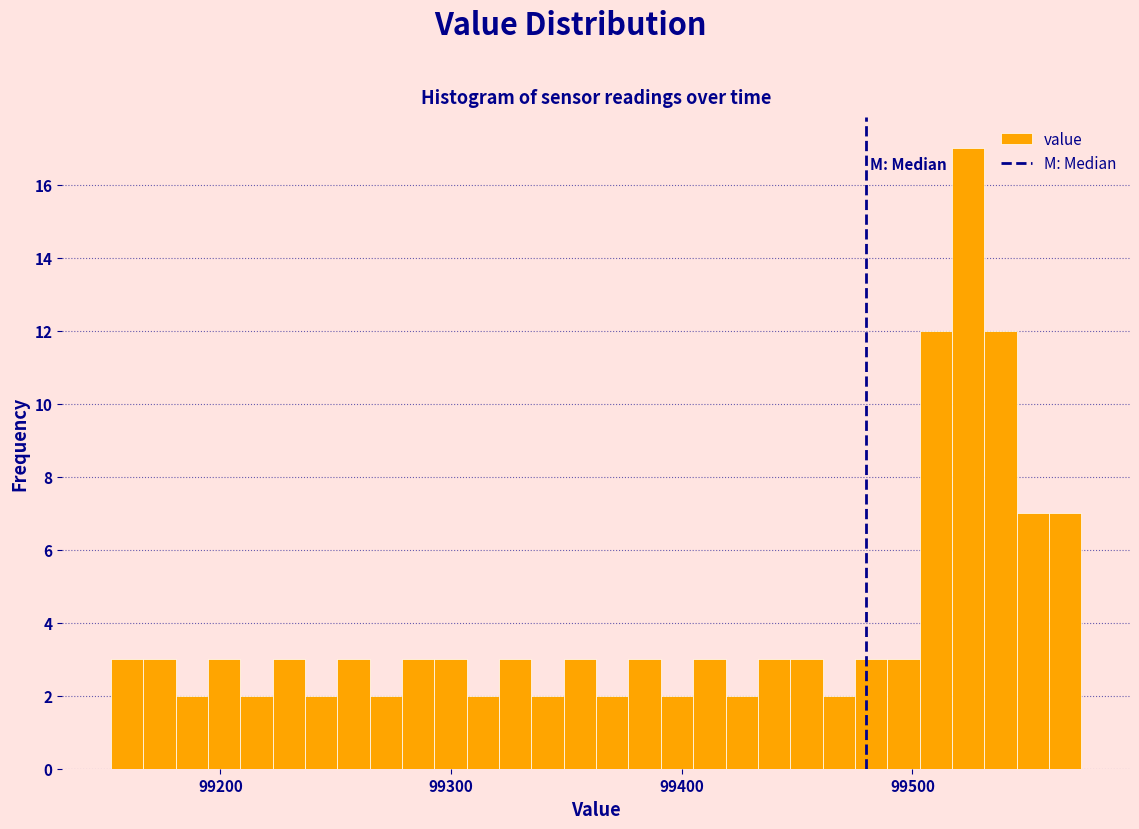

Around what value on the x-axis is the tallest bar? Give the approximate position of its centre, as read against the axis.

99520